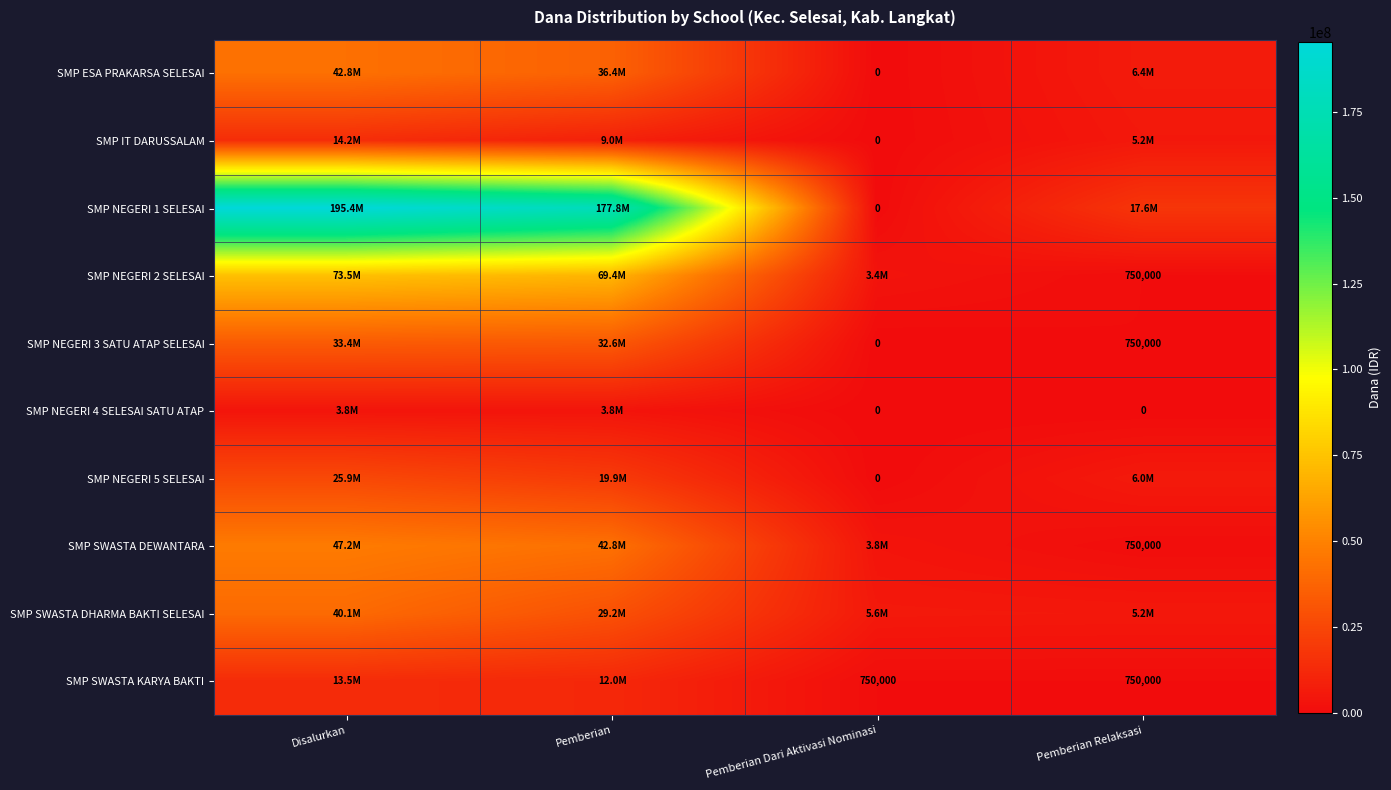

True or false: SMP SWASTA DEWANTARA has a value of 280224 at Pemberian Relaksasi.

False